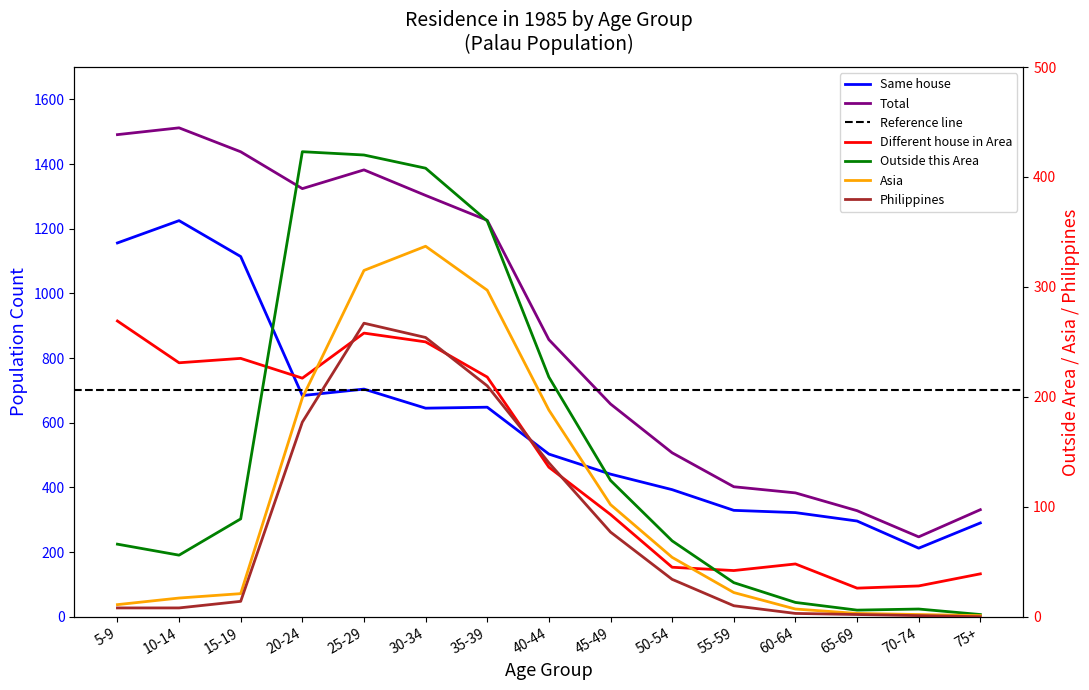

What is the average value of the Outside this Area series?

153